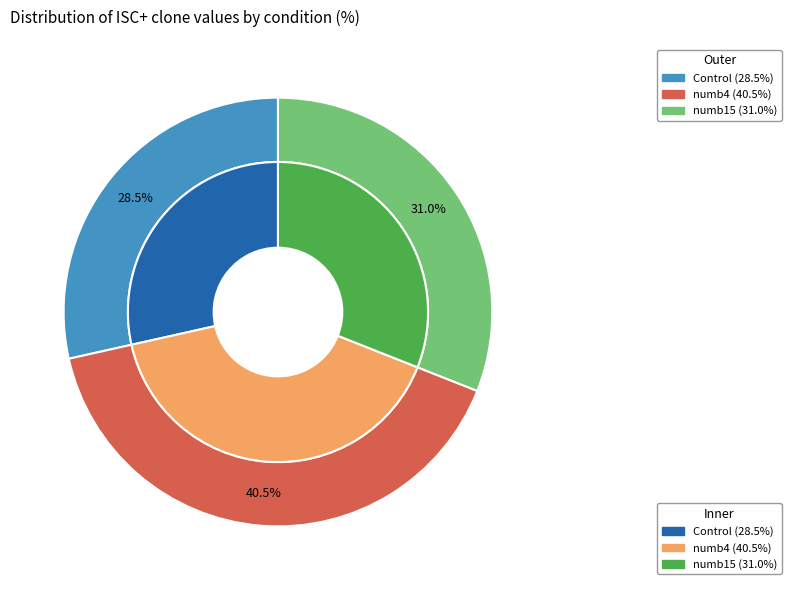

Is there a majority slice in this chart?

No